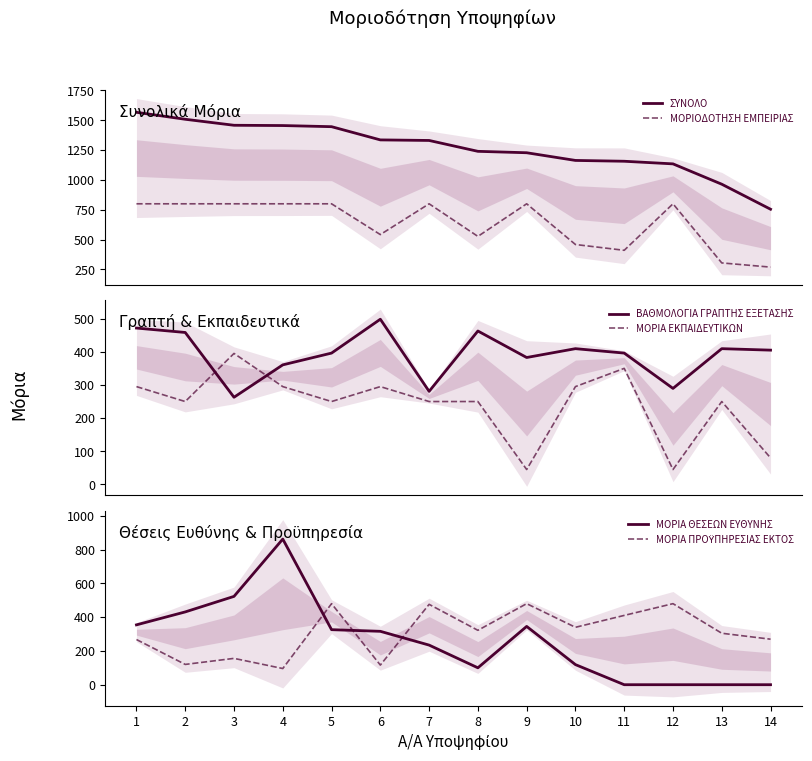

True or false: ΜΟΡΙΑ ΠΡΟΫΠΗΡΕΣΙΑΣ ΕΚΤΟΣ has more than 2 interior local peaks.

True